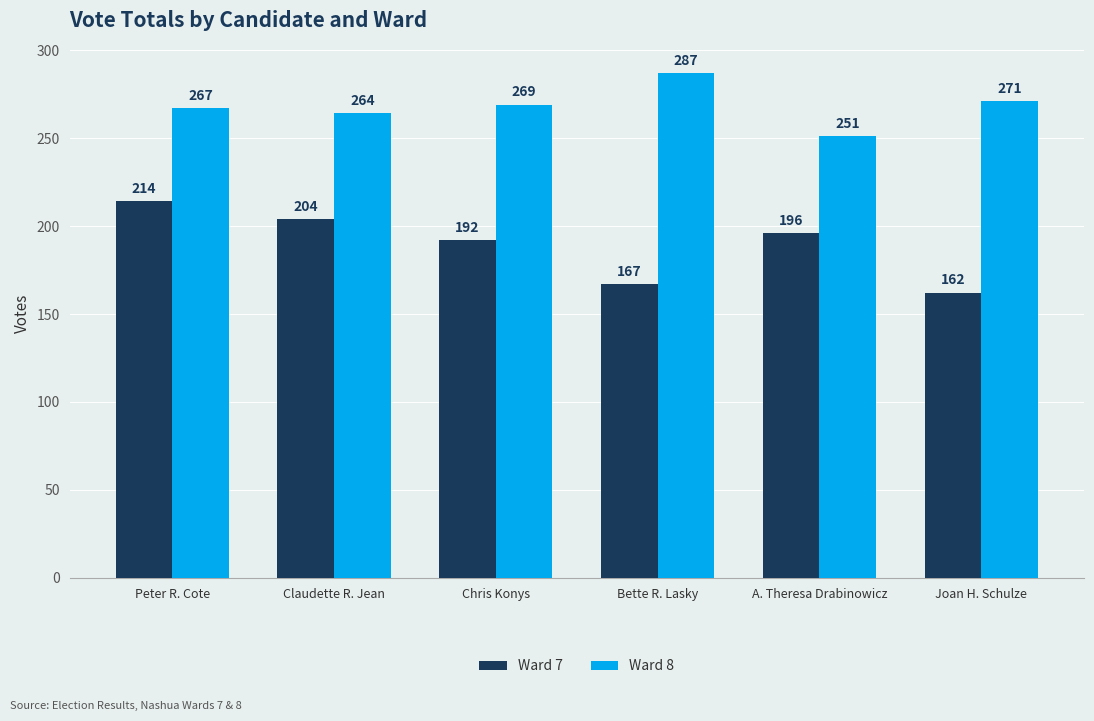

What is the average value of the Ward 7 series?

189